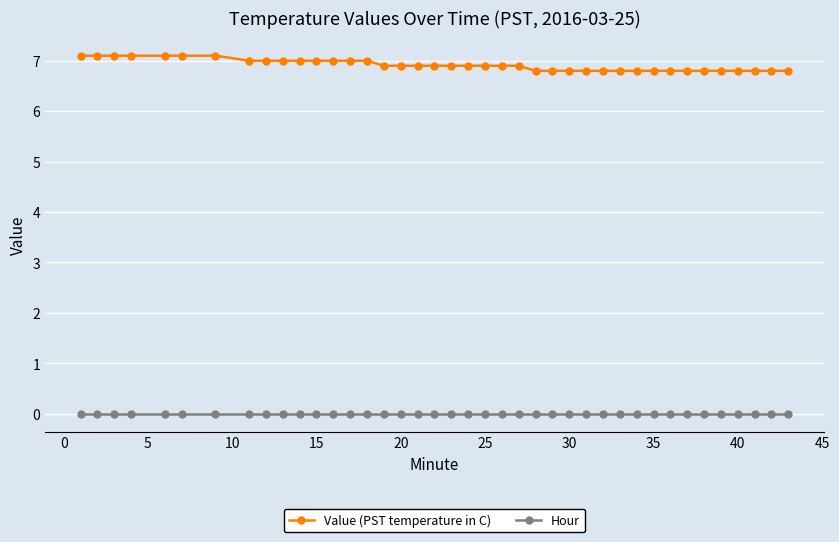

True or false: Hour and Value (PST temperature in C) cross at least once.

False